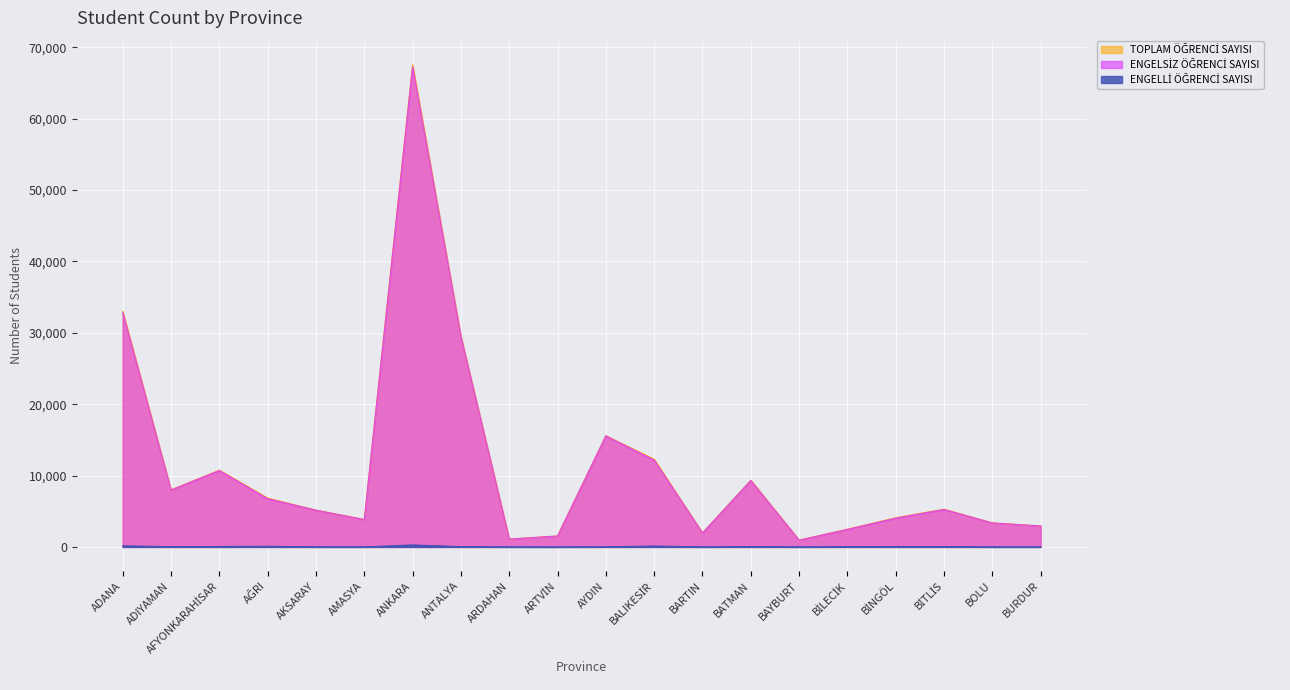

True or false: TOPLAM ÖĞRENCİ SAYISI and ENGELLİ ÖĞRENCİ SAYISI cross at least once.

False